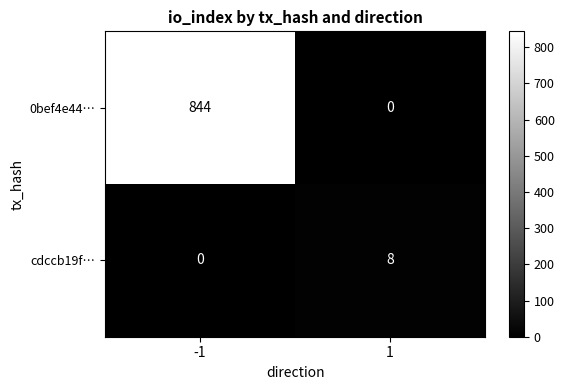

The 0bef4e44… series shows 0 at 1. True or false?

True